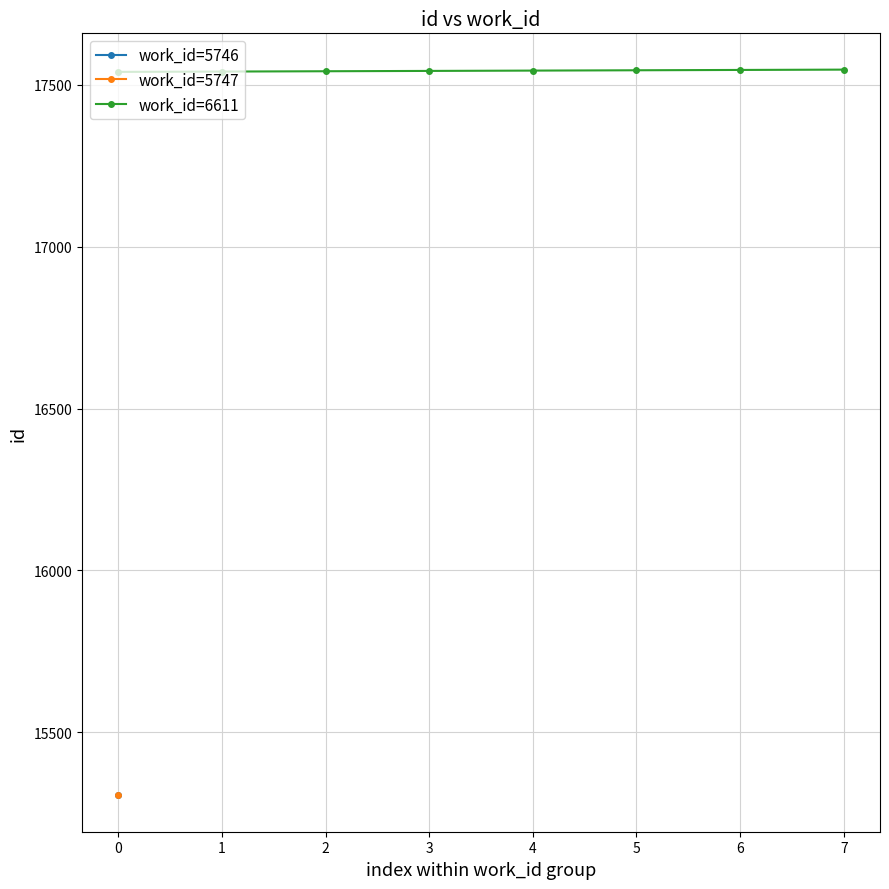

How many data points does each series have?

8